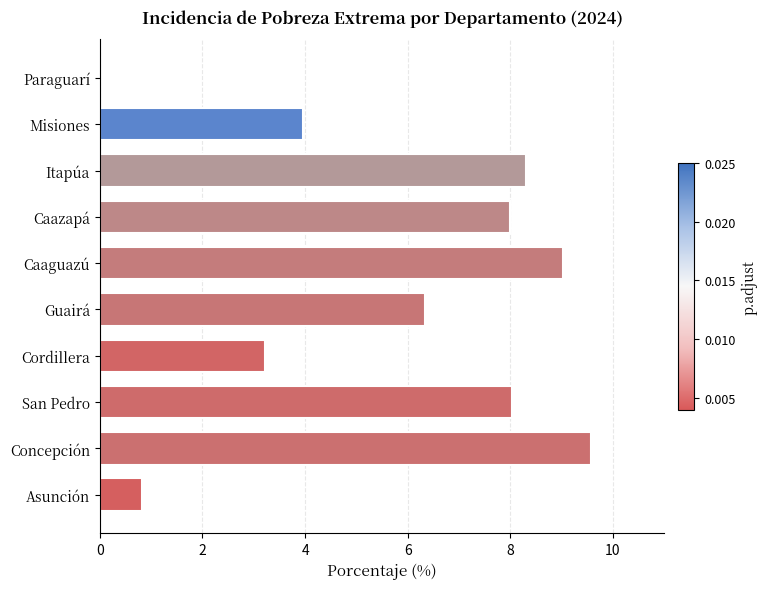

Is it true that the value at Concepción is 9.6?

True